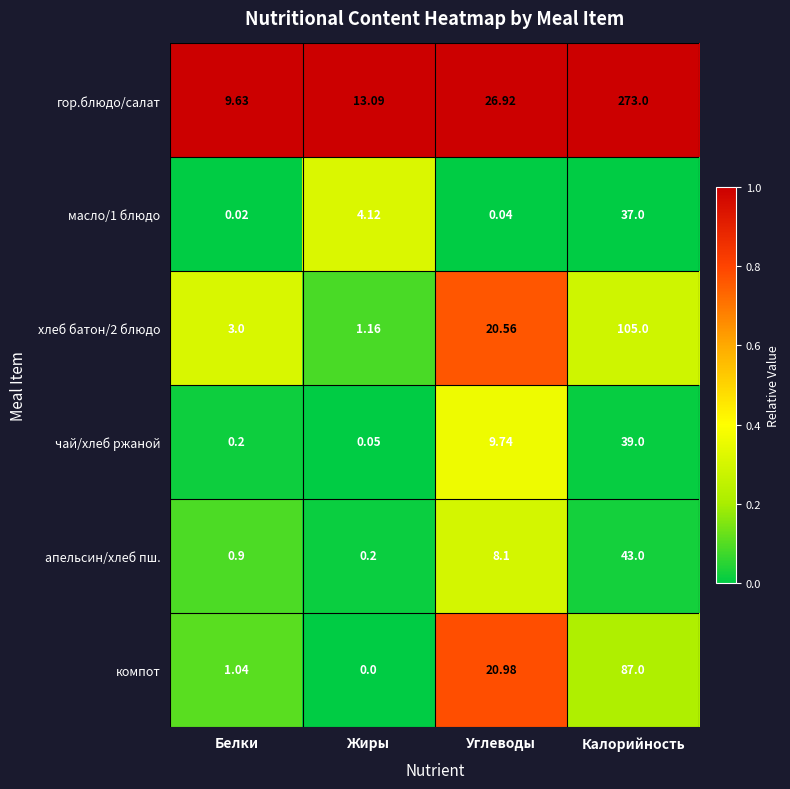

Where is апельсин/хлеб пш. nearest to the value 21?

Углеводы